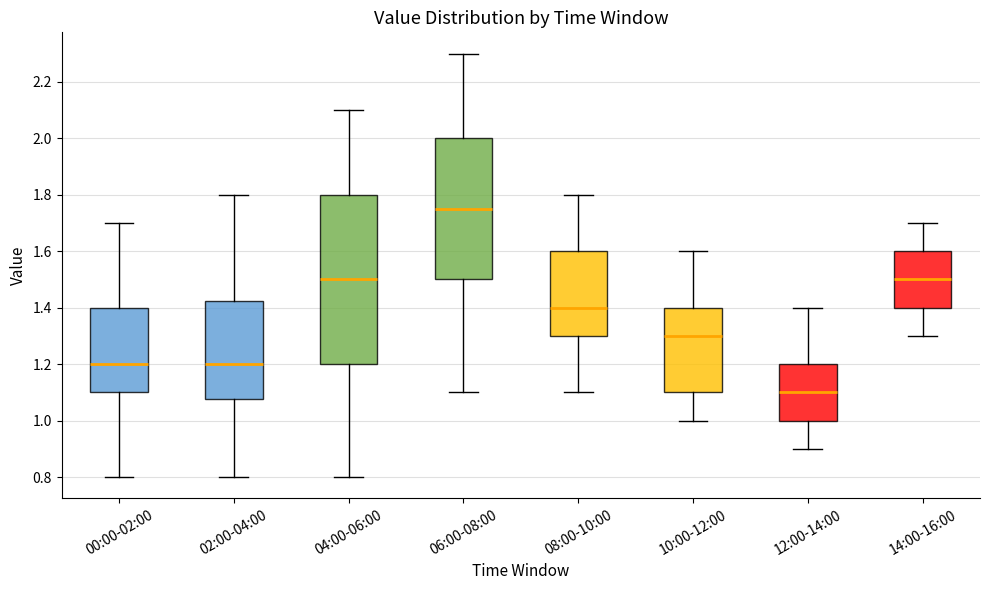

Reading left to right, read every box against the y-axis: the position of its median line, the range the box covers, and the ends of its whiskers. The values are not printed on the chart, so give them approximately, as read against the axis.

00:00-02:00: median 1.20, box 1.10 to 1.40, whiskers 0.80 to 1.70
02:00-04:00: median 1.20, box 1.08 to 1.42, whiskers 0.80 to 1.80
04:00-06:00: median 1.50, box 1.20 to 1.80, whiskers 0.80 to 2.10
06:00-08:00: median 1.76, box 1.50 to 2.00, whiskers 1.10 to 2.30
08:00-10:00: median 1.40, box 1.30 to 1.60, whiskers 1.10 to 1.80
10:00-12:00: median 1.30, box 1.10 to 1.40, whiskers 1.00 to 1.60
12:00-14:00: median 1.10, box 1.00 to 1.20, whiskers 0.90 to 1.40
14:00-16:00: median 1.50, box 1.40 to 1.60, whiskers 1.30 to 1.70